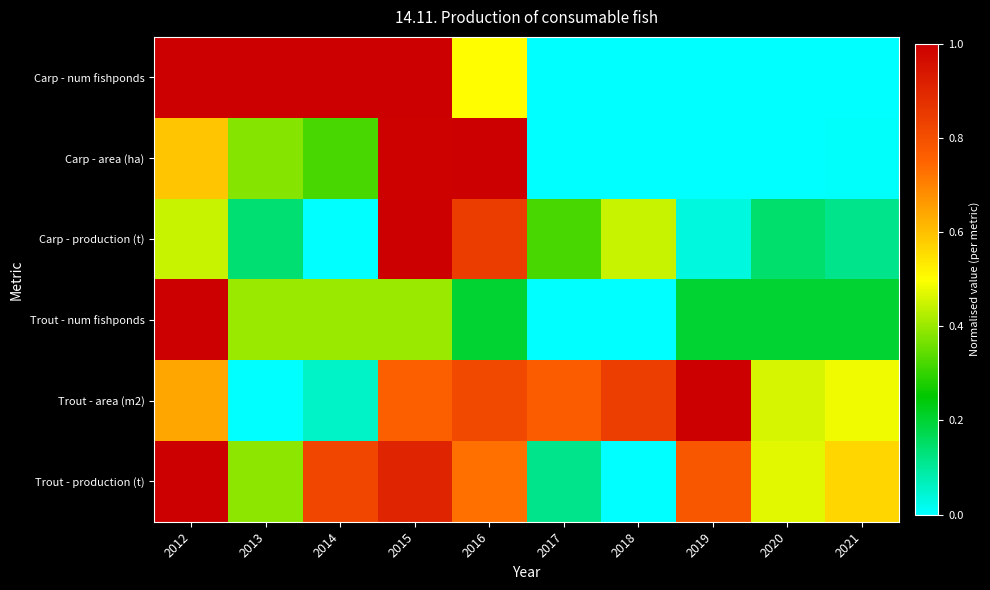

How many data points does each series have?

10